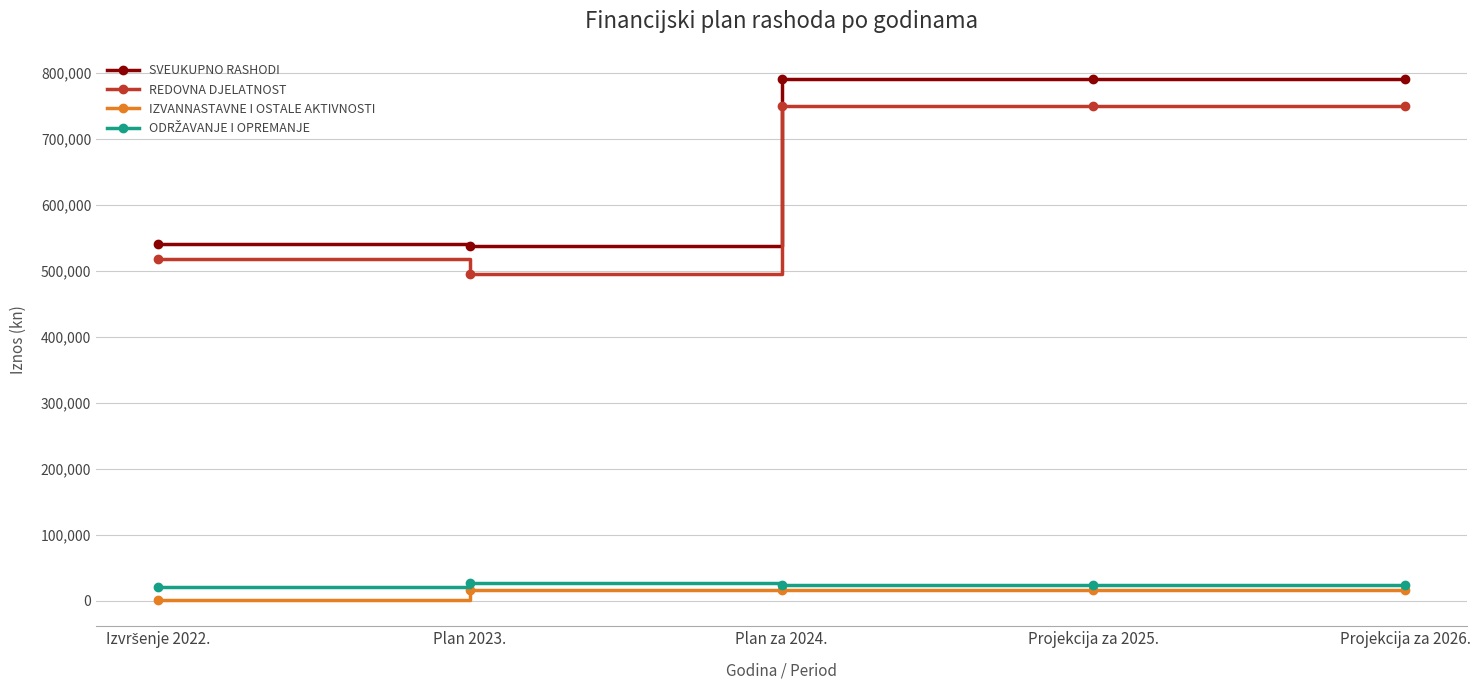

At which label does REDOVNA DJELATNOST reach its minimum?

Plan 2023.